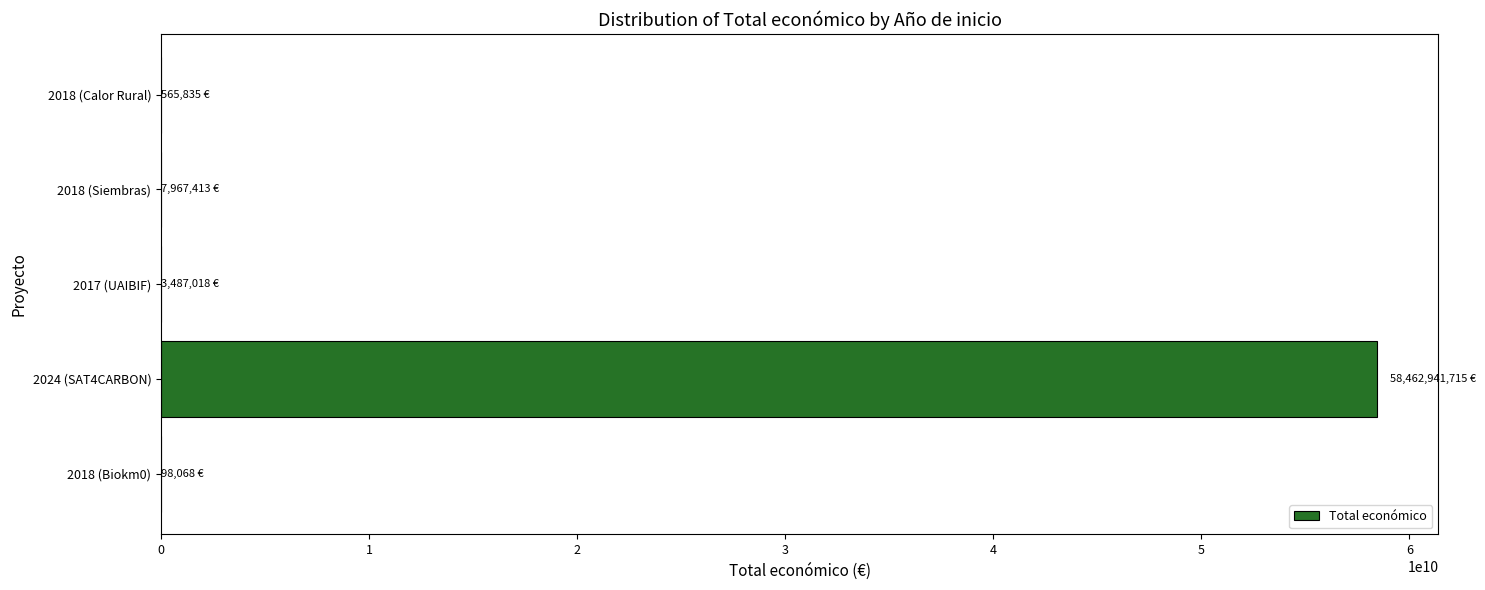

Which label corresponds to the largest value in the chart?

2024 (SAT4CARBON)